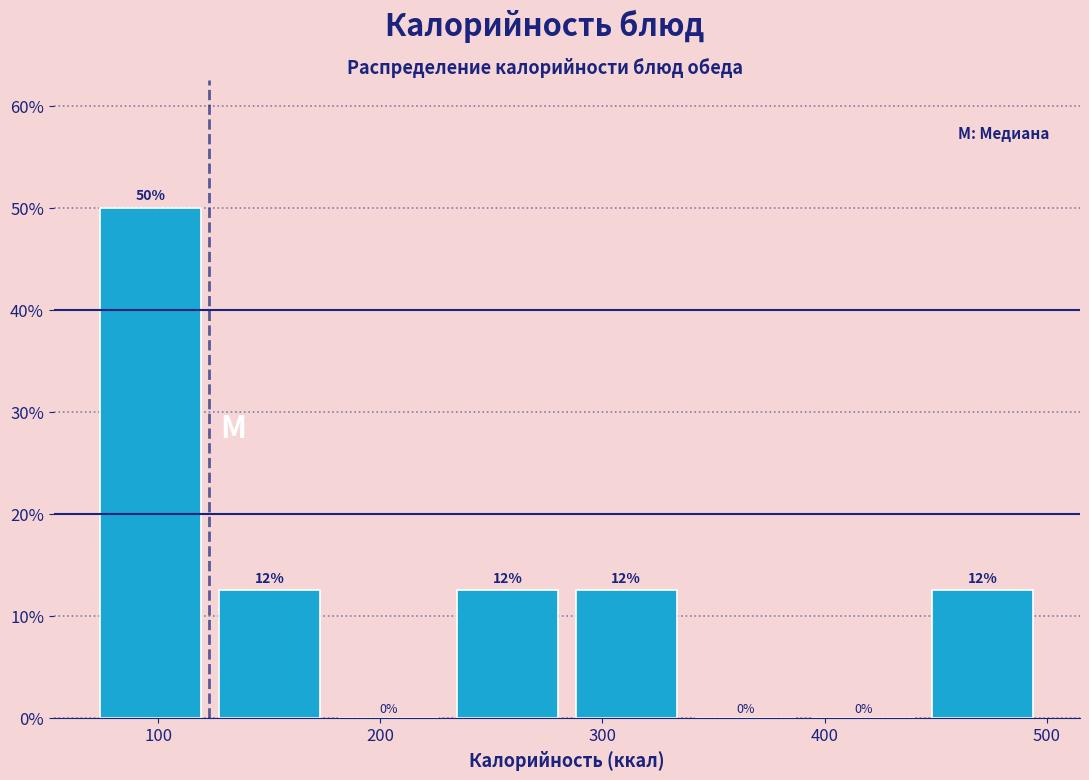

Over which range of the x-axis is the bar tallest?

70 to 120